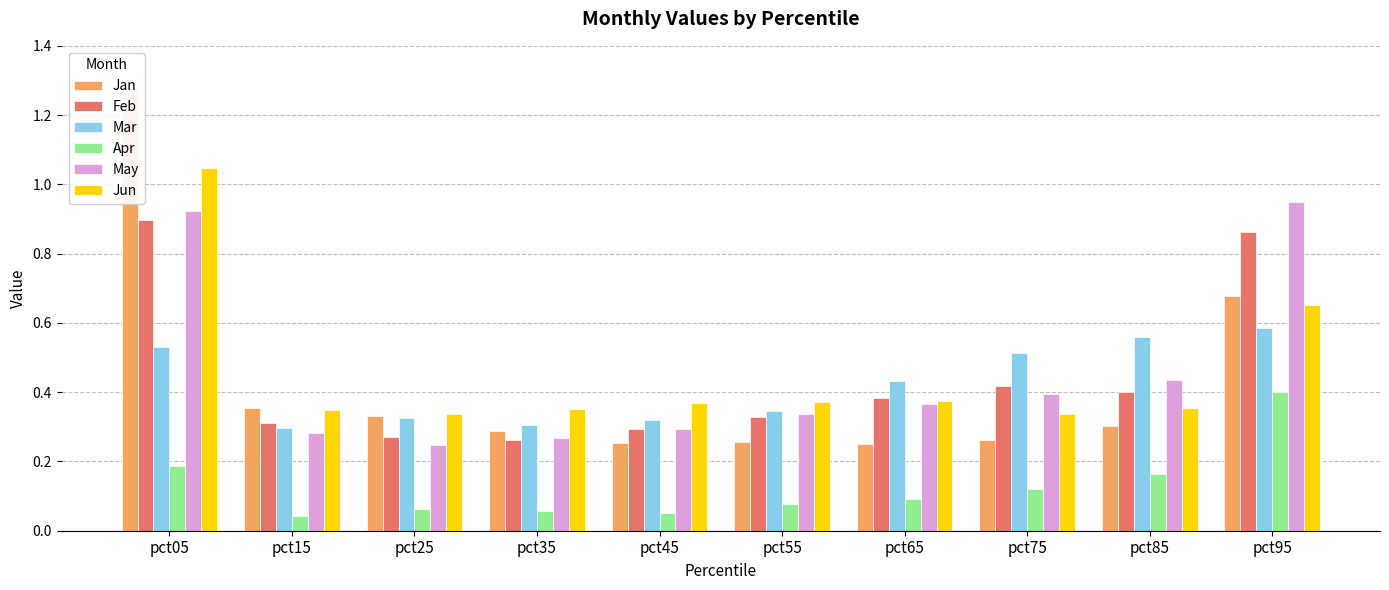

Is the value of Mar at pct45 greater than the value of Apr at pct35?

Yes